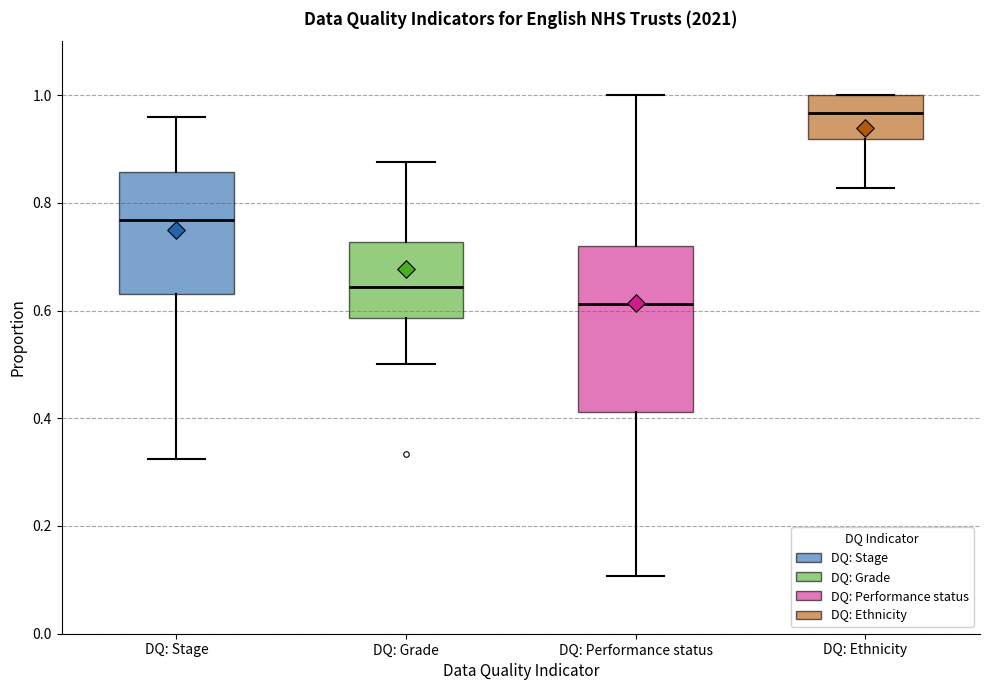

Reading left to right, read every box against the y-axis: the position of its median line, the range the box covers, and the ends of its whiskers. The values are not printed on the chart, so give them approximately, as read against the axis.

DQ: Stage: median 0.76, box 0.64 to 0.86, whiskers 0.32 to 0.96
DQ: Grade: median 0.64, box 0.58 to 0.72, whiskers 0.50 to 0.88
DQ: Performance status: median 0.62, box 0.42 to 0.72, whiskers 0.10 to 1.00
DQ: Ethnicity: median 0.96, box 0.92 to 1.00, whiskers 0.82 to 1.00